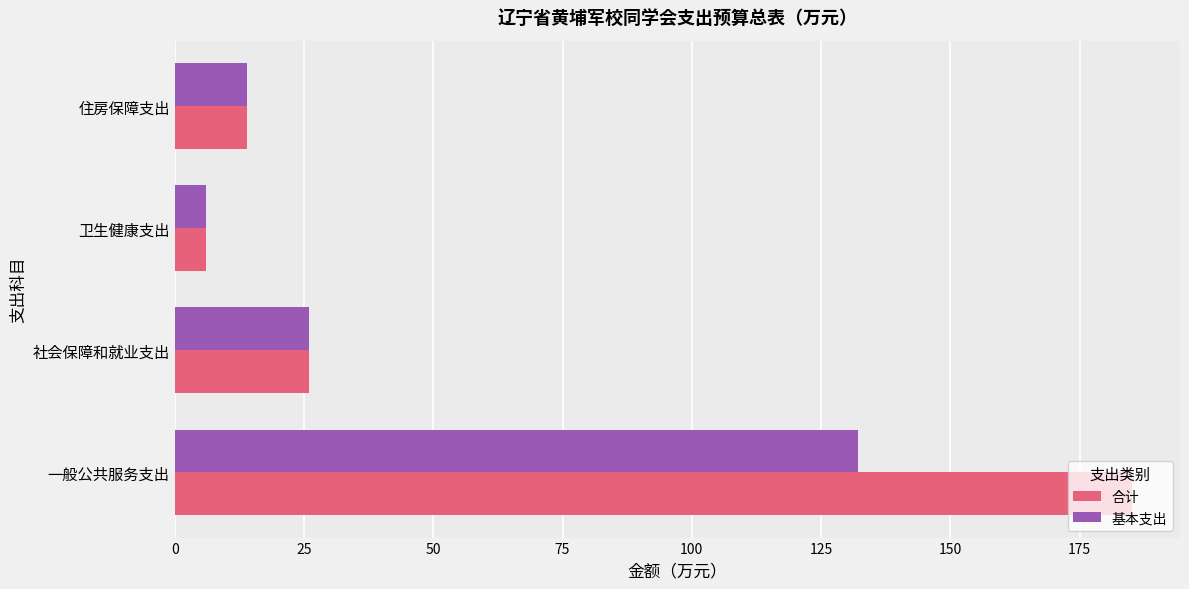

Which label corresponds to the smallest value in the chart?

卫生健康支出